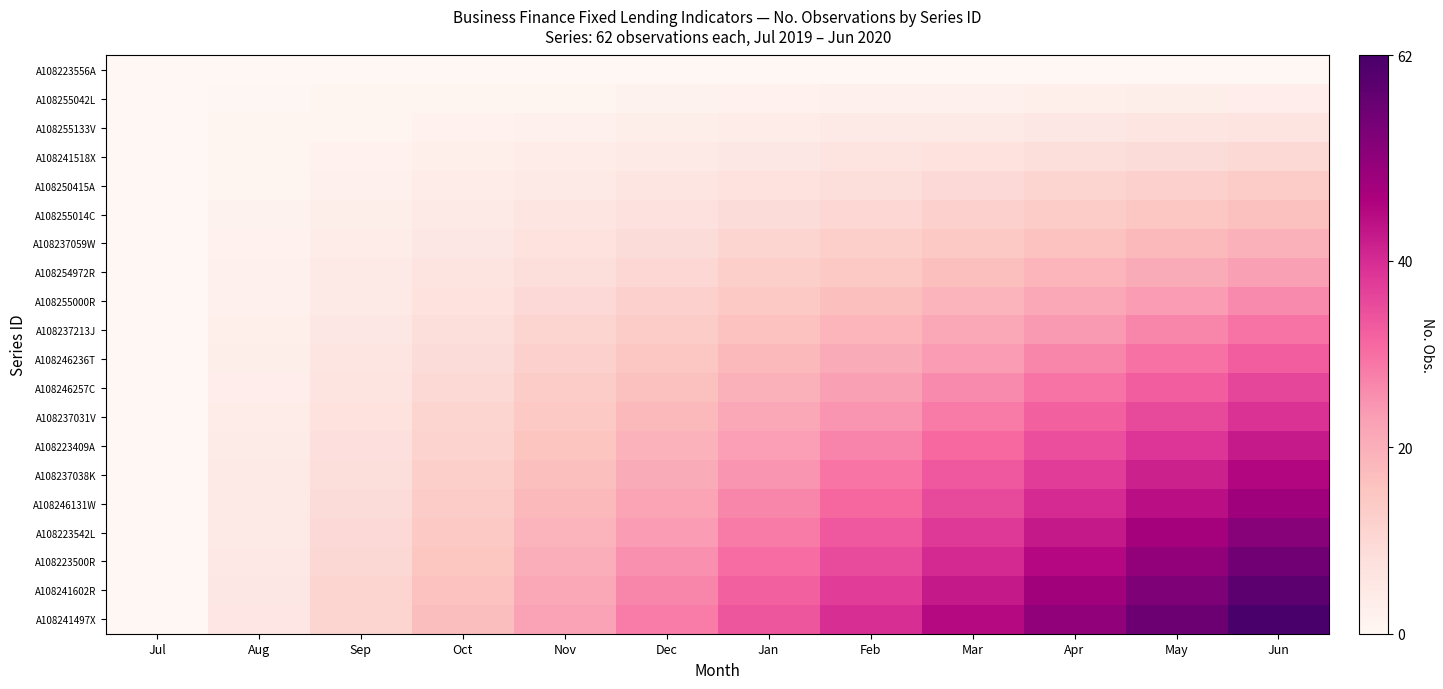

Reading left to right, list all the values displayed in this chart.

A108223556A: Jul=0.0	Aug=0.0	Sep=0.0	Oct=0.0	Nov=0.0	Dec=0.0	Jan=0.0	Feb=0.0	Mar=0.0	Apr=0.0	May=0.0	Jun=0.0
A108255042L: Jul=0.0	Aug=0.3	Sep=0.6	Oct=0.9	Nov=1.2	Dec=1.5	Jan=1.8	Feb=2.1	Mar=2.4	Apr=2.7	May=3.0	Jun=3.3
A108255133V: Jul=0.0	Aug=0.6	Sep=1.2	Oct=1.8	Nov=2.4	Dec=3.0	Jan=3.6	Feb=4.2	Mar=4.7	Apr=5.3	May=5.9	Jun=6.5
A108241518X: Jul=0.0	Aug=0.9	Sep=1.8	Oct=2.7	Nov=3.6	Dec=4.4	Jan=5.3	Feb=6.2	Mar=7.1	Apr=8.0	May=8.9	Jun=9.8
A108250415A: Jul=0.0	Aug=1.2	Sep=2.4	Oct=3.6	Nov=4.7	Dec=5.9	Jan=7.1	Feb=8.3	Mar=9.5	Apr=10.7	May=11.9	Jun=13.1
A108255014C: Jul=0.0	Aug=1.5	Sep=3.0	Oct=4.4	Nov=5.9	Dec=7.4	Jan=8.9	Feb=10.4	Mar=11.9	Apr=13.3	May=14.8	Jun=16.3
A108237059W: Jul=0.0	Aug=1.8	Sep=3.6	Oct=5.3	Nov=7.1	Dec=8.9	Jan=10.7	Feb=12.5	Mar=14.2	Apr=16.0	May=17.8	Jun=19.6
A108254972R: Jul=0.0	Aug=2.1	Sep=4.2	Oct=6.2	Nov=8.3	Dec=10.4	Jan=12.5	Feb=14.5	Mar=16.6	Apr=18.7	May=20.8	Jun=22.8
A108255000R: Jul=0.0	Aug=2.4	Sep=4.7	Oct=7.1	Nov=9.5	Dec=11.9	Jan=14.2	Feb=16.6	Mar=19.0	Apr=21.4	May=23.7	Jun=26.1
A108237213J: Jul=0.0	Aug=2.7	Sep=5.3	Oct=8.0	Nov=10.7	Dec=13.3	Jan=16.0	Feb=18.7	Mar=21.4	Apr=24.0	May=26.7	Jun=29.4
A108246236T: Jul=0.0	Aug=3.0	Sep=5.9	Oct=8.9	Nov=11.9	Dec=14.8	Jan=17.8	Feb=20.8	Mar=23.7	Apr=26.7	May=29.7	Jun=32.6
A108246257C: Jul=0.0	Aug=3.3	Sep=6.5	Oct=9.8	Nov=13.1	Dec=16.3	Jan=19.6	Feb=22.8	Mar=26.1	Apr=29.4	May=32.6	Jun=35.9
A108237031V: Jul=0.0	Aug=3.6	Sep=7.1	Oct=10.7	Nov=14.2	Dec=17.8	Jan=21.4	Feb=24.9	Mar=28.5	Apr=32.0	May=35.6	Jun=39.2
A108223409A: Jul=0.0	Aug=3.9	Sep=7.7	Oct=11.6	Nov=15.4	Dec=19.3	Jan=23.1	Feb=27.0	Mar=30.9	Apr=34.7	May=38.6	Jun=42.4
A108237038K: Jul=0.0	Aug=4.2	Sep=8.3	Oct=12.5	Nov=16.6	Dec=20.8	Jan=24.9	Feb=29.1	Mar=33.2	Apr=37.4	May=41.5	Jun=45.7
A108246131W: Jul=0.0	Aug=4.4	Sep=8.9	Oct=13.3	Nov=17.8	Dec=22.2	Jan=26.7	Feb=31.1	Mar=35.6	Apr=40.0	May=44.5	Jun=48.9
A108223542L: Jul=0.0	Aug=4.7	Sep=9.5	Oct=14.2	Nov=19.0	Dec=23.7	Jan=28.5	Feb=33.2	Mar=38.0	Apr=42.7	May=47.5	Jun=52.2
A108223500R: Jul=0.0	Aug=5.0	Sep=10.1	Oct=15.1	Nov=20.2	Dec=25.2	Jan=30.3	Feb=35.3	Mar=40.3	Apr=45.4	May=50.4	Jun=55.5
A108241602R: Jul=0.0	Aug=5.3	Sep=10.7	Oct=16.0	Nov=21.4	Dec=26.7	Jan=32.0	Feb=37.4	Mar=42.7	Apr=48.1	May=53.4	Jun=58.7
A108241497X: Jul=0.0	Aug=5.6	Sep=11.3	Oct=16.9	Nov=22.5	Dec=28.2	Jan=33.8	Feb=39.5	Mar=45.1	Apr=50.7	May=56.4	Jun=62.0